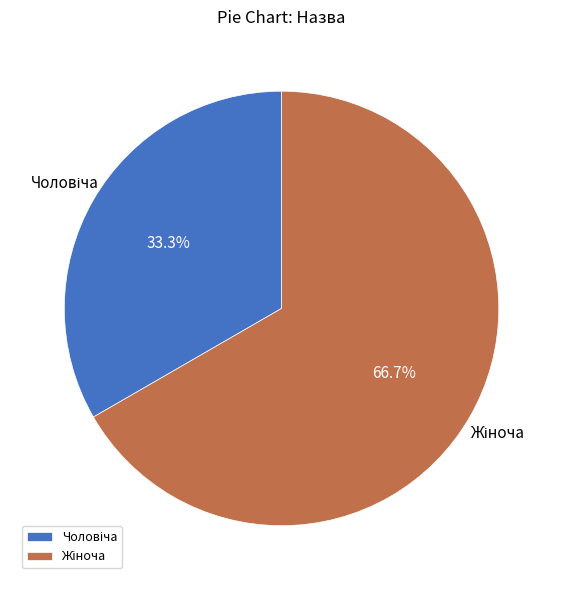

How many segments does this pie chart have?

2